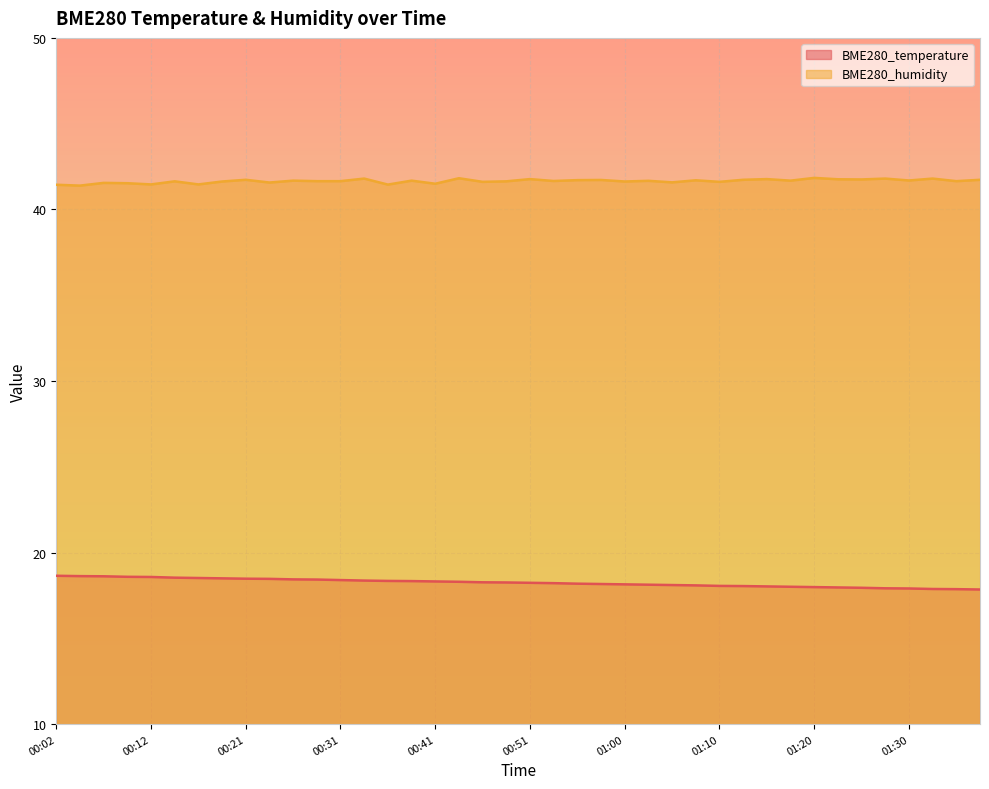

Is it true that BME280_humidity equals 58.7 at 00:46?

False